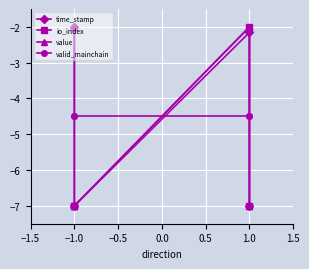

Read the io_index value at 1.0.

-2.0